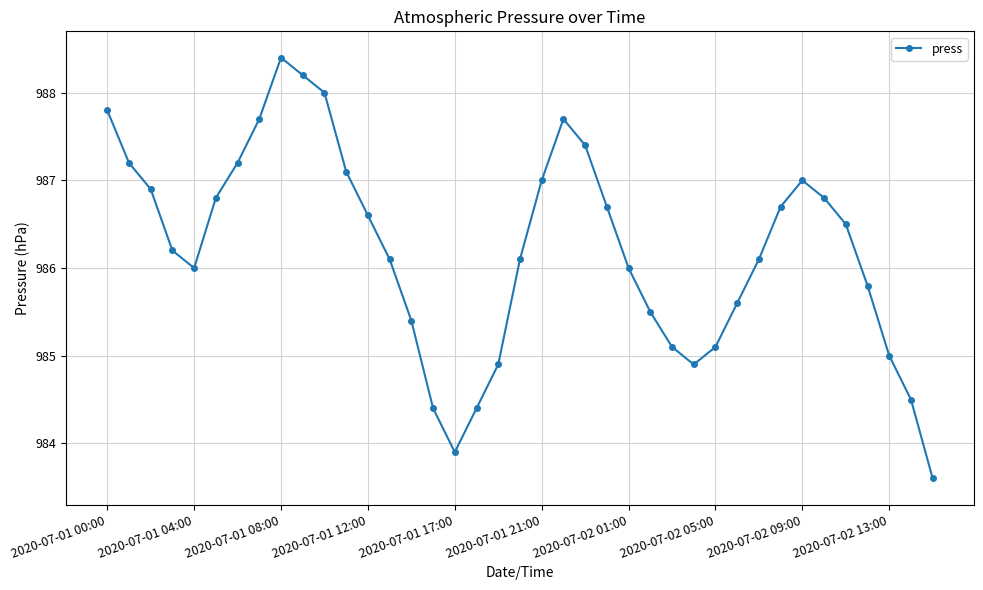

Is this an area chart (filled region under the line)?

No